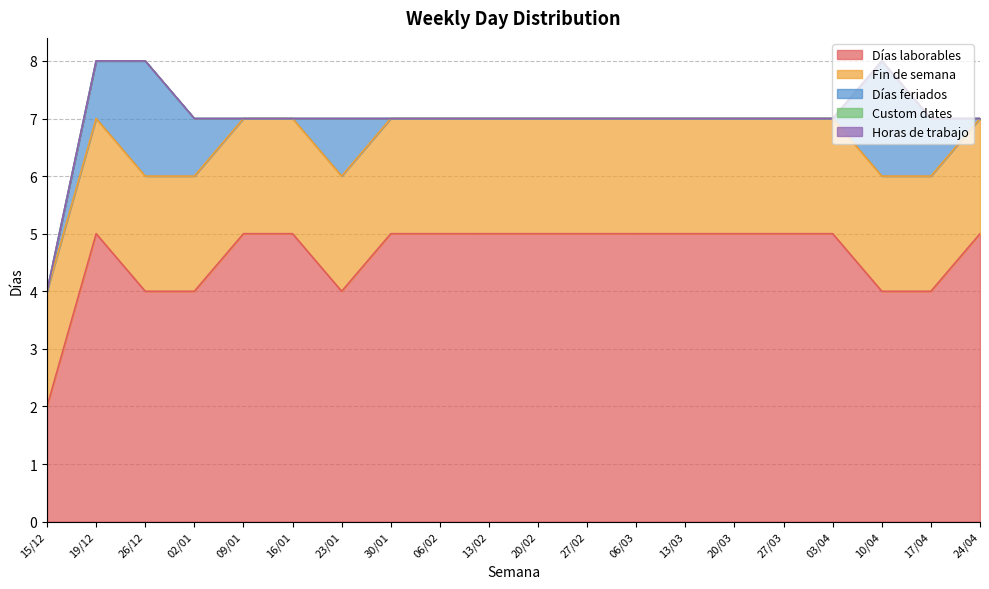

What is the sum of the Fin de semana values at 17/04 and 26/12?

4